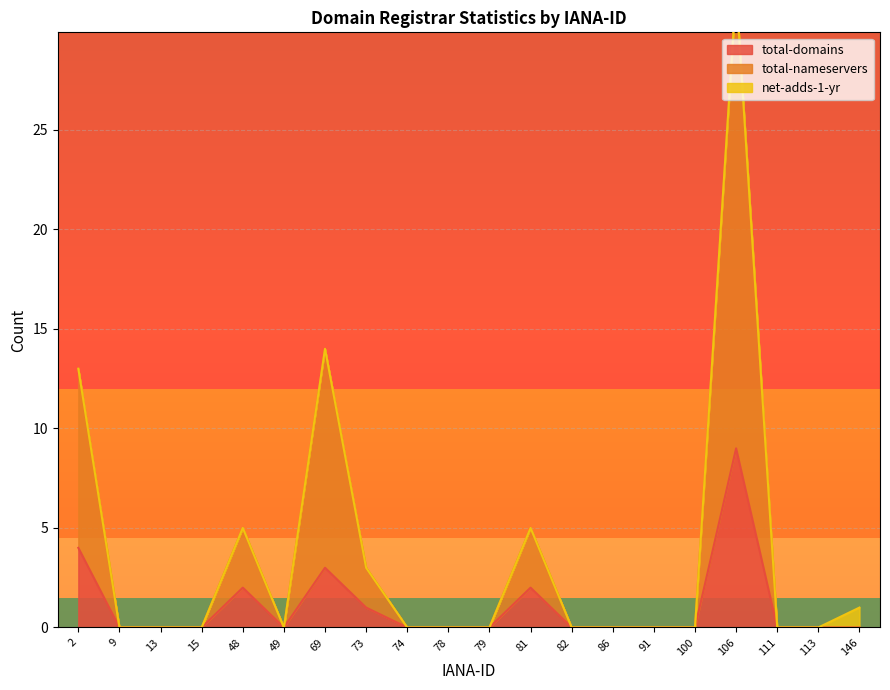

True or false: total-domains has a value of 0 at 15.

True